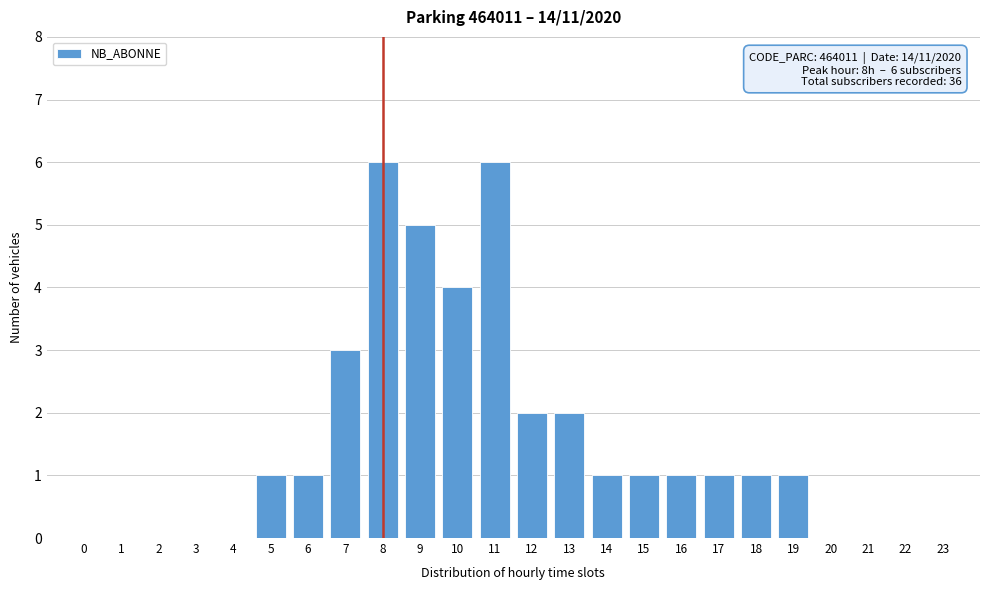

Reading right to left, list all the values displayed in this chart.

23=0	22=0	21=0	20=0	19=1	18=1	17=1	16=1	15=1	14=1	13=2	12=2	11=6	10=4	9=5	8=6	7=3	6=1	5=1	4=0	3=0	2=0	1=0	0=0